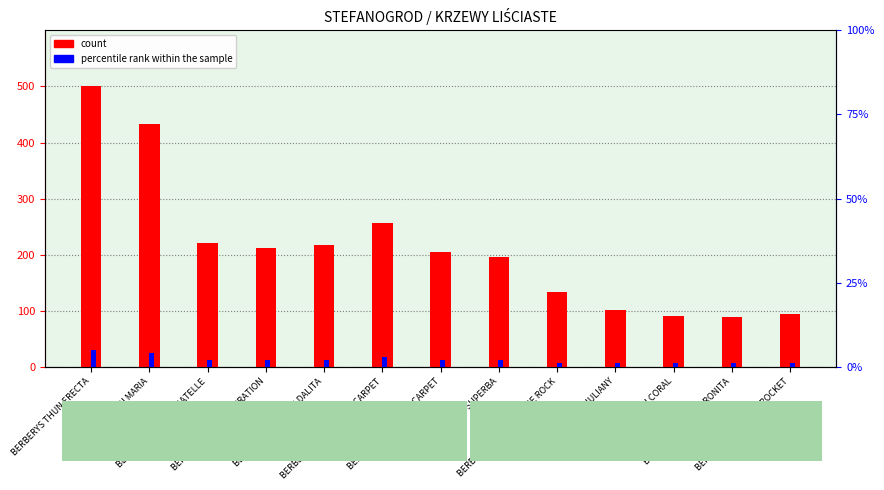

At which category does the chart reach its peak across all series?

BERBERYS THUN ERECTA